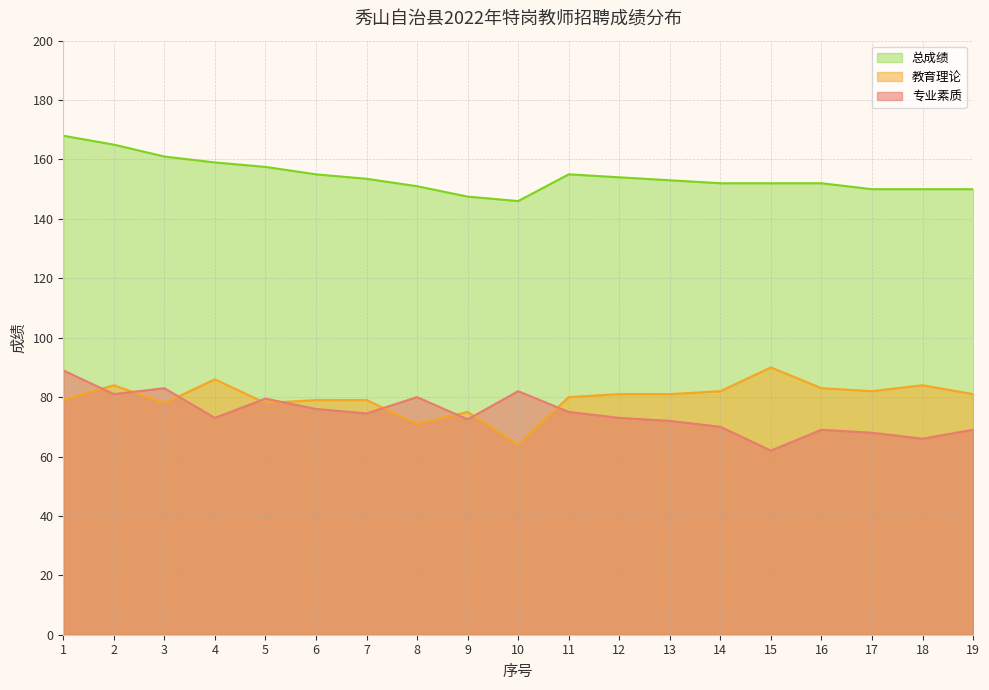

What is the value of the 教育理论 point at the 19th from the left?

81.0